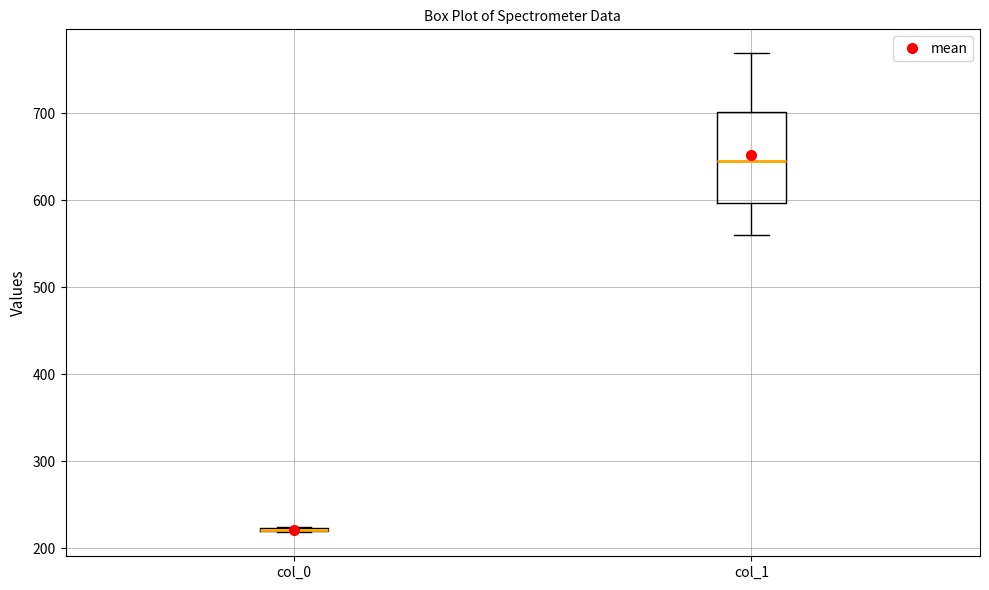

Which box is the tallest, from its lower edge to its upper edge?

col_1